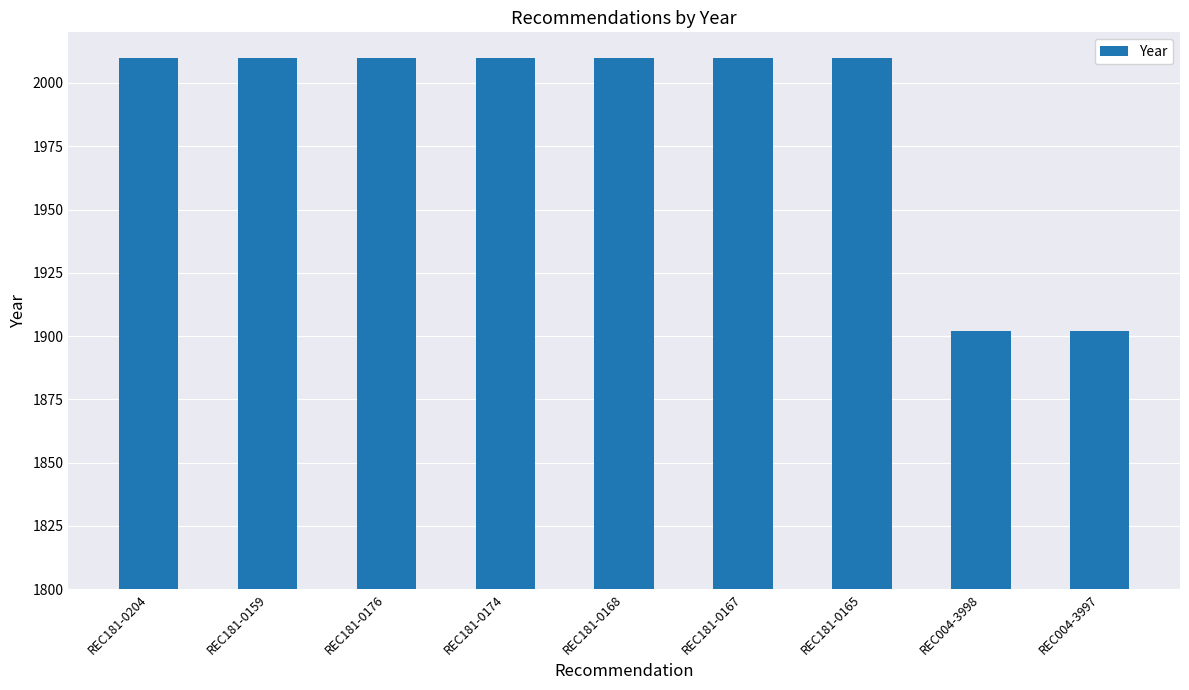

What position from the right is REC181-0176?

7